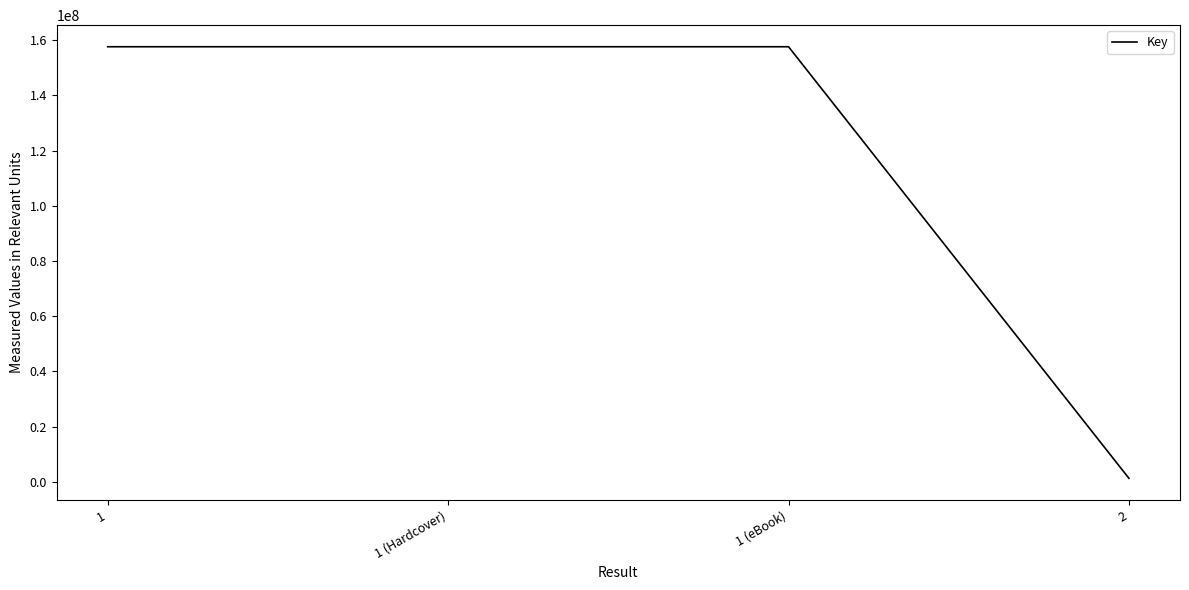

What is the greatest value displayed?

157621282